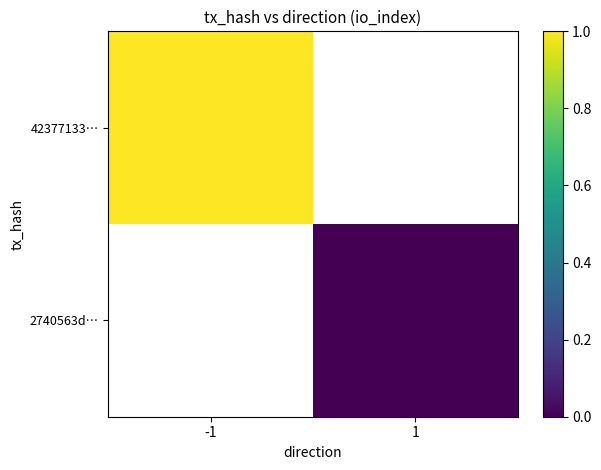

How many series are shown in this chart?

2